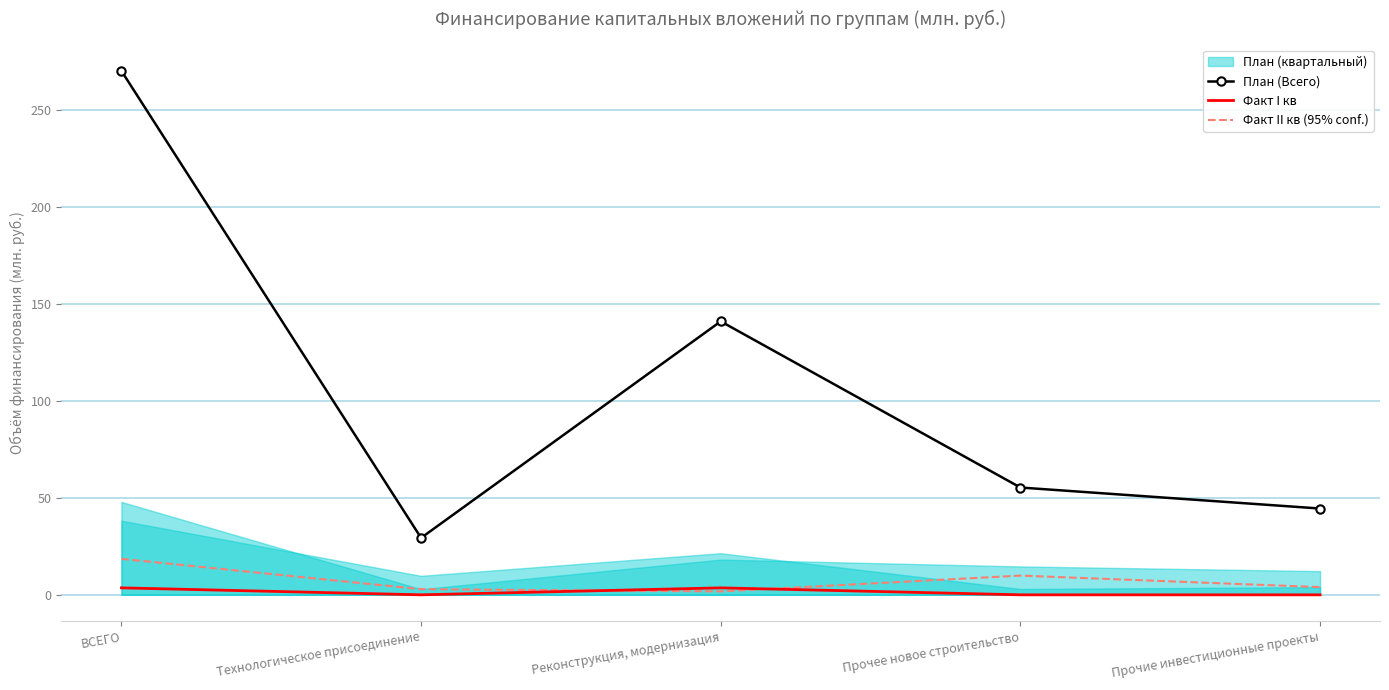

What is the difference between the maximum and minimum values in the Факт II кв (95% conf.) series?

16.8